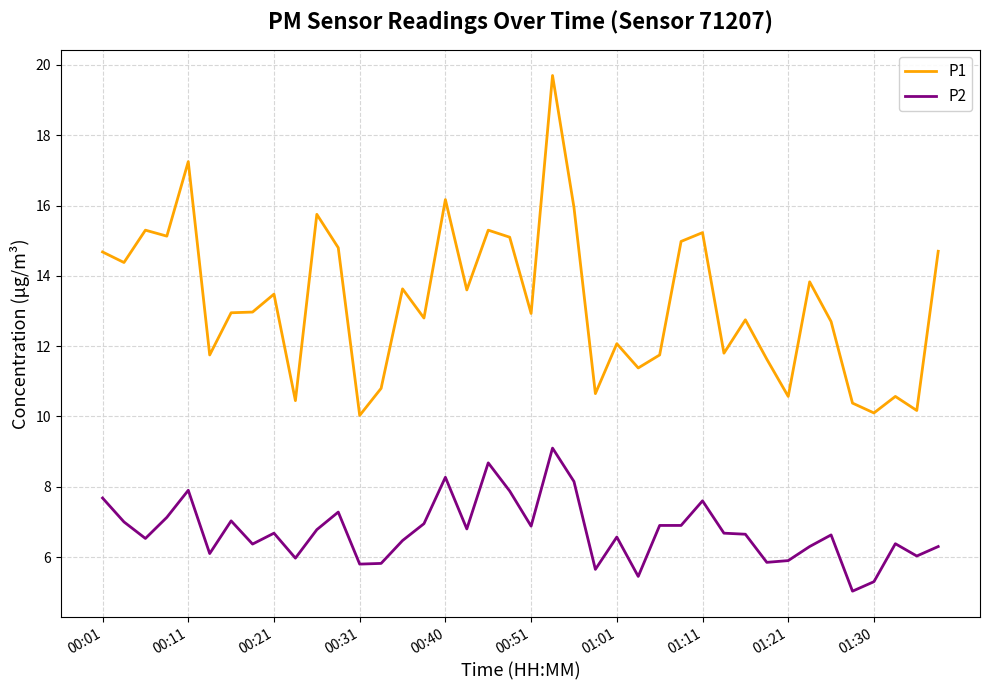

Rank the series by their maximum value, from highest to lowest.

P1, P2